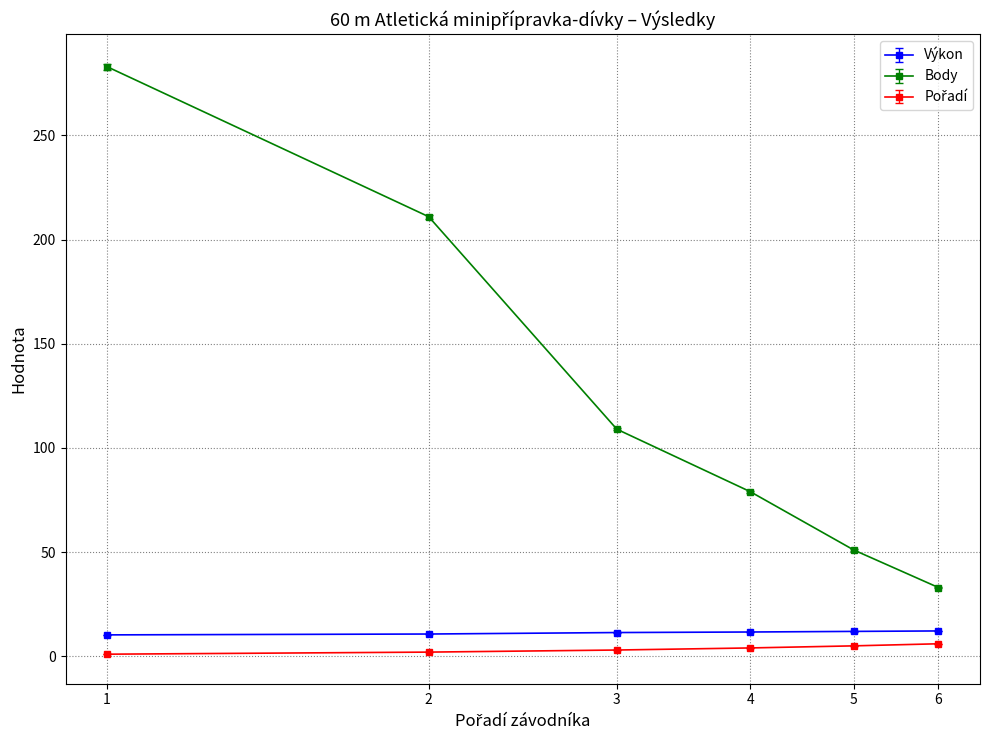

Which series has the widest spread of values?

Body